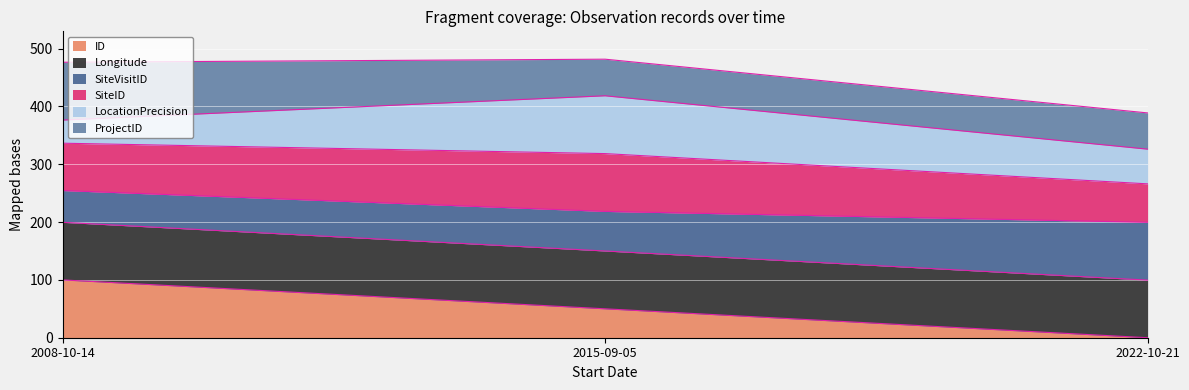

At which label does ID reach its peak?

2008-10-14